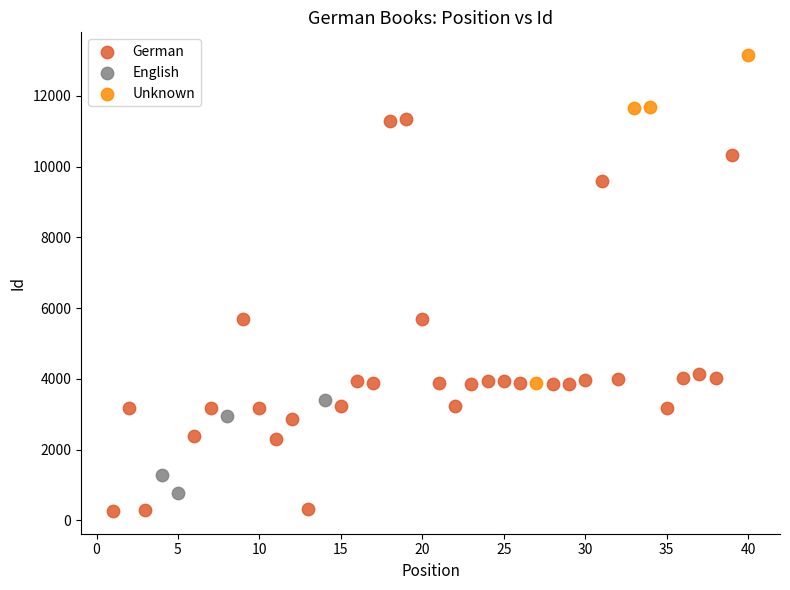

Which series has the largest Y range (max minus min)?

German